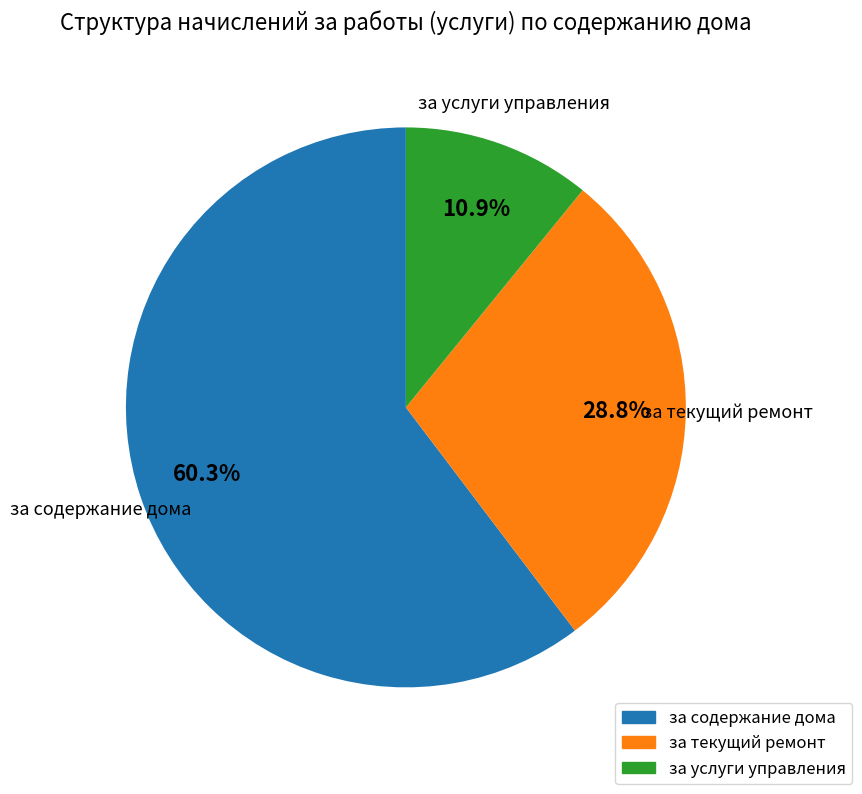

Combined, what portion of the pie is за содержание дома and за текущий ремонт?

89.1%